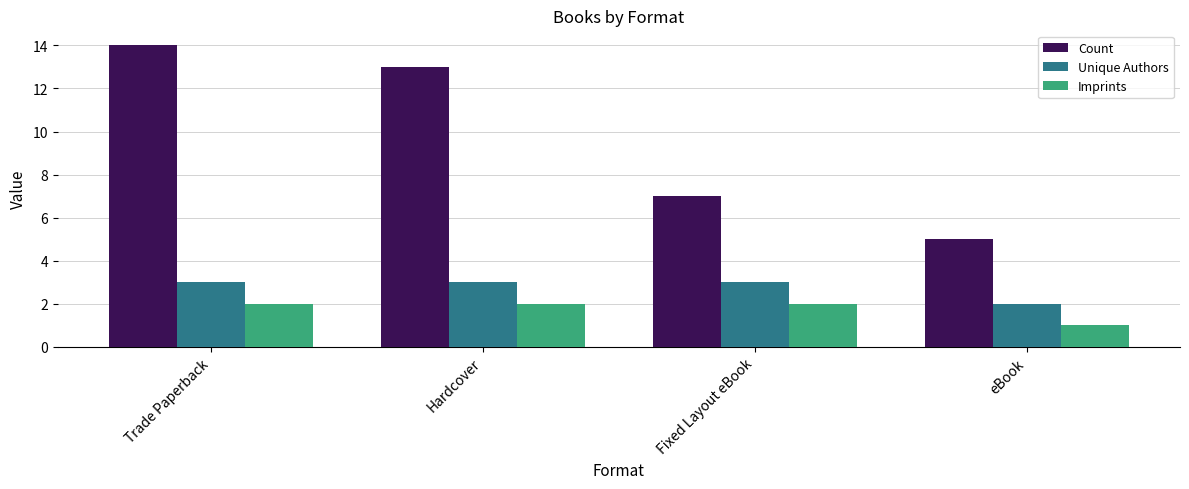

What is the difference between the maximum and minimum values in the Unique Authors series?

1